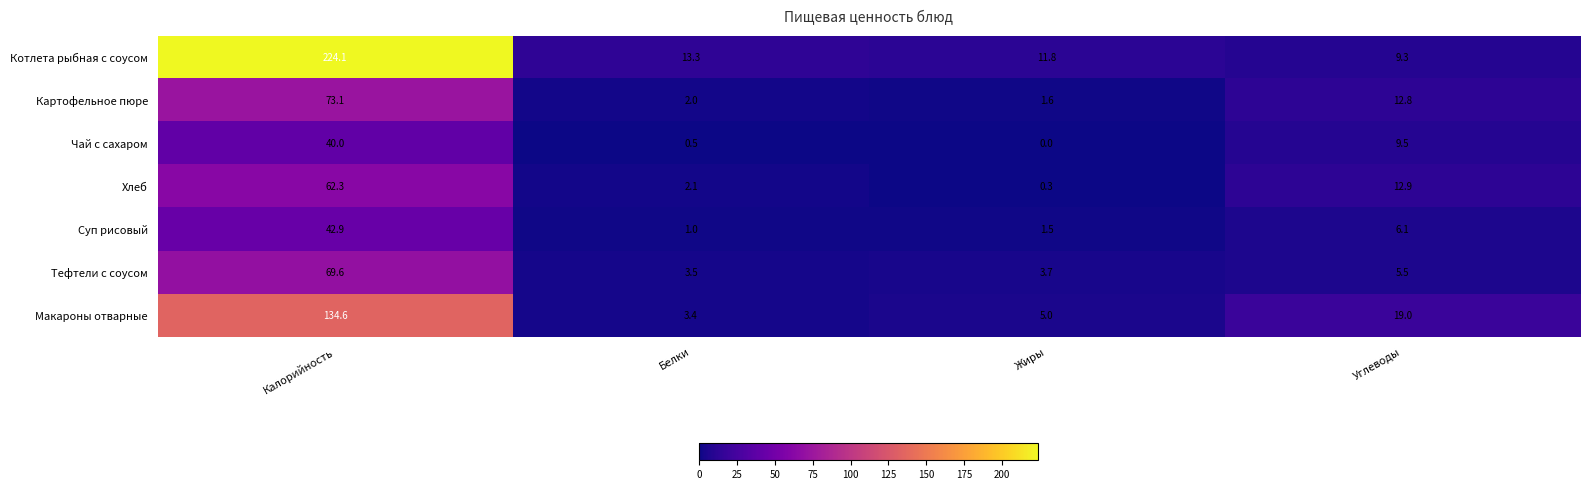

Reading left to right, transcribe all the data shown in this chart.

Котлета рыбная с соусом: Калорийность=224.1	Белки=13.3	Жиры=11.8	Углеводы=9.3
Картофельное пюре: Калорийность=73.1	Белки=2.0	Жиры=1.6	Углеводы=12.8
Чай с сахаром: Калорийность=40.0	Белки=0.5	Жиры=0.0	Углеводы=9.5
Хлеб: Калорийность=62.3	Белки=2.1	Жиры=0.3	Углеводы=12.9
Суп рисовый: Калорийность=42.9	Белки=1.0	Жиры=1.5	Углеводы=6.1
Тефтели с соусом: Калорийность=69.6	Белки=3.5	Жиры=3.7	Углеводы=5.5
Макароны отварные: Калорийность=134.6	Белки=3.4	Жиры=5.0	Углеводы=19.0